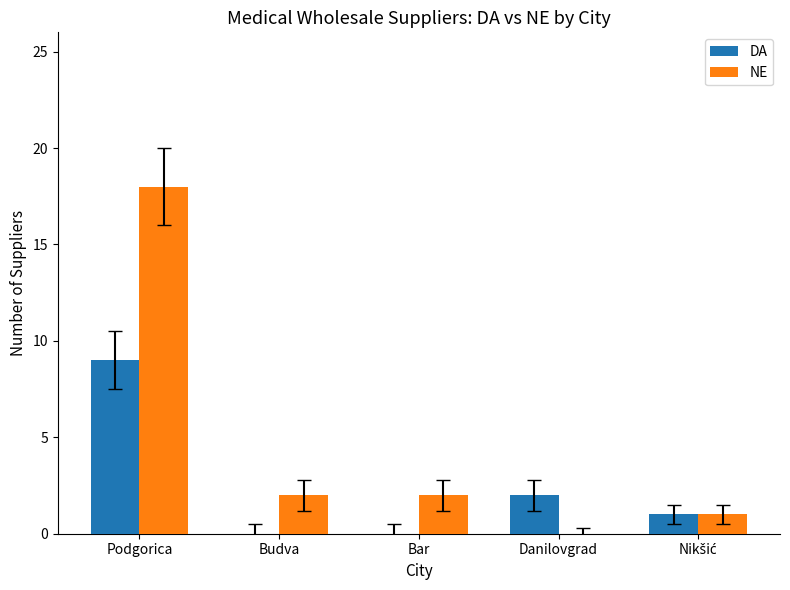

How many categories are shown in the chart?

5